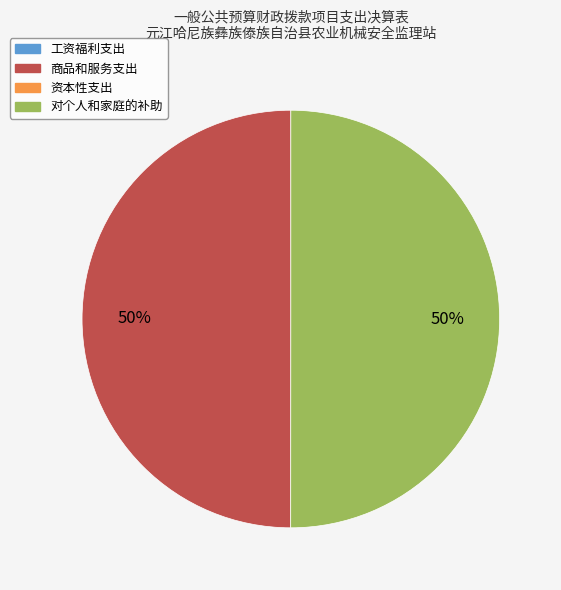

To the nearest percent, what is the average slice percentage?

50%